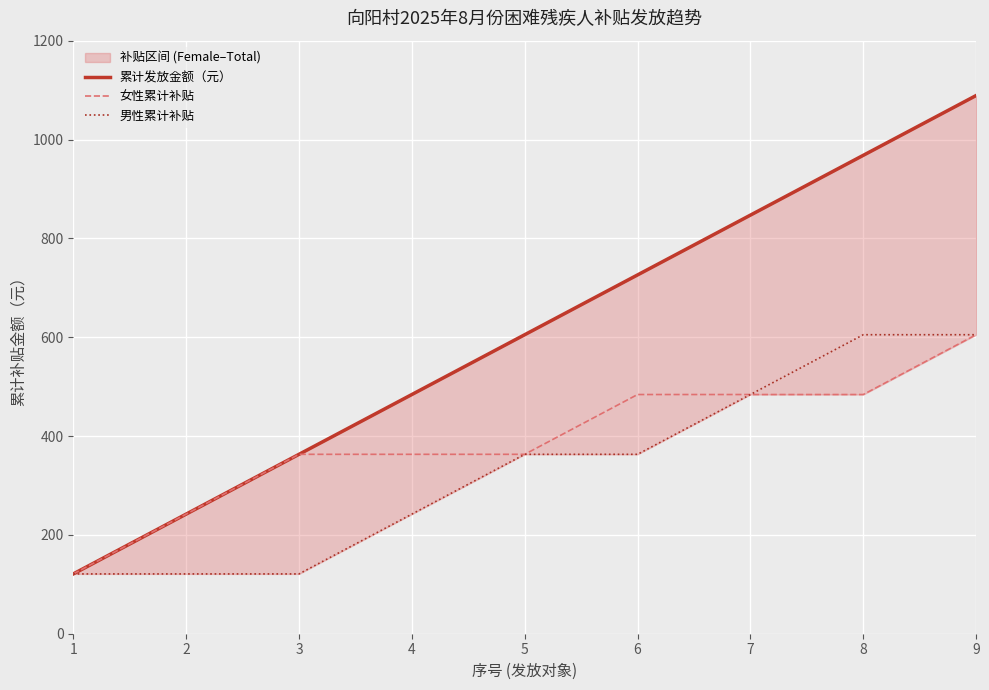

How many values in the 女性累计补贴 series exceed 363?

4